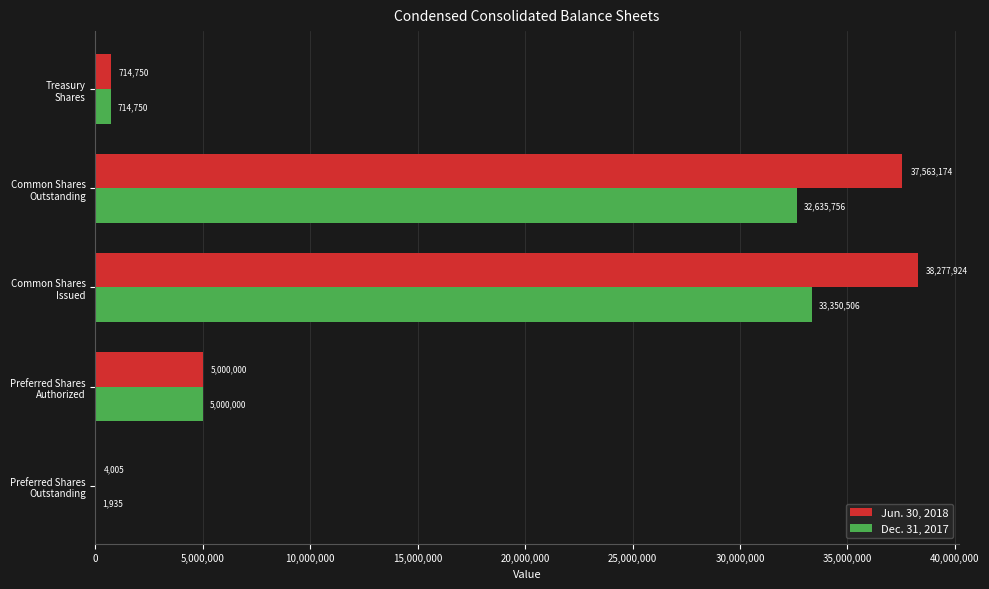

What is the greatest value displayed?

38277924